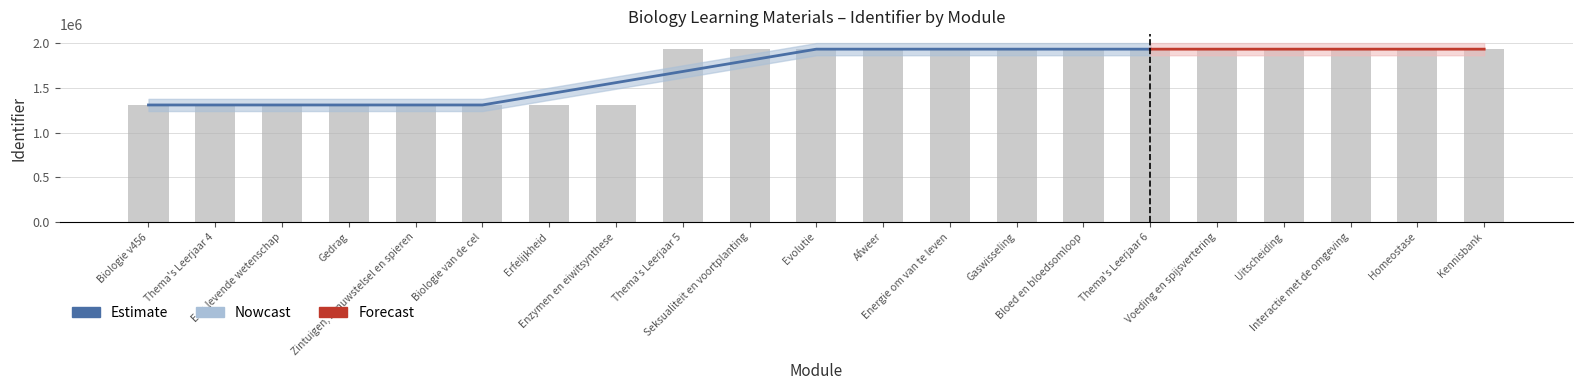

How many data points are less than 1934898?

10